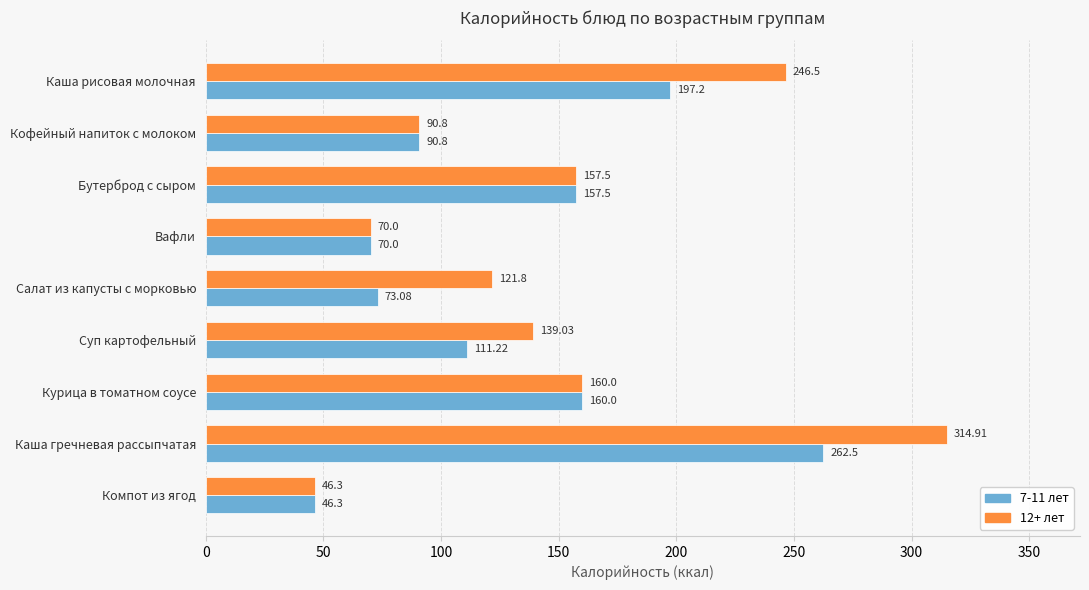

What is the difference between the maximum and minimum values in the 7-11 лет series?

216.2